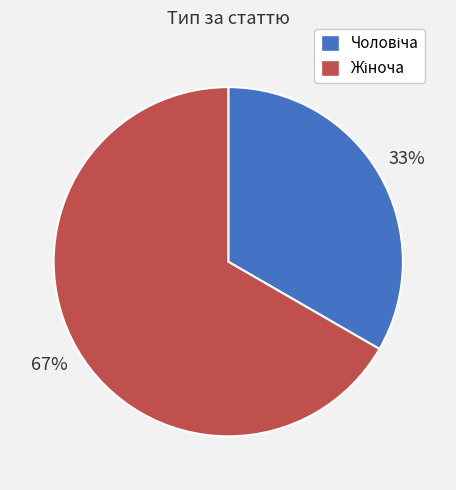

Does any single category account for the majority?

Yes